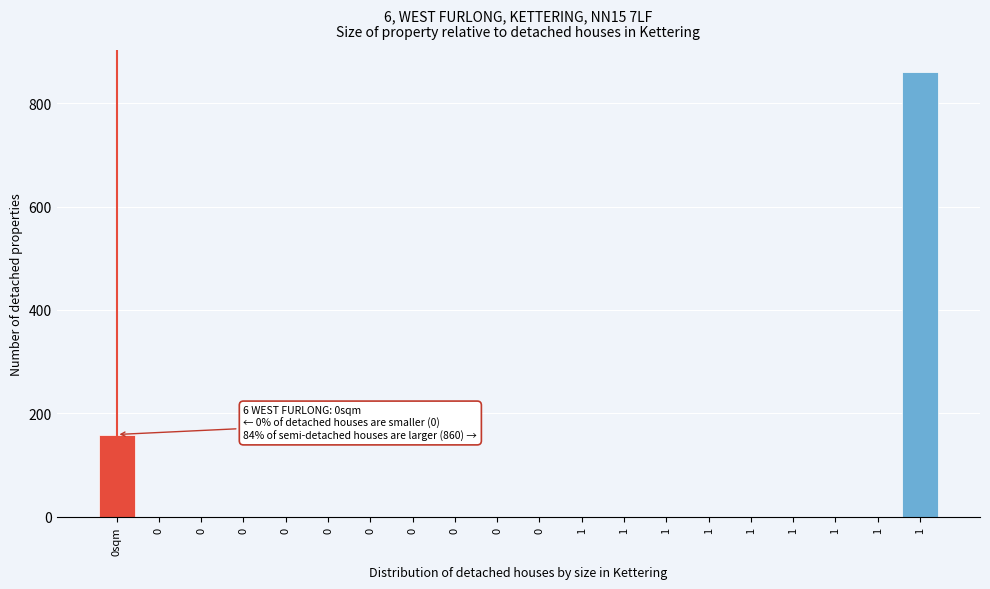

How many values exceed 0?

2